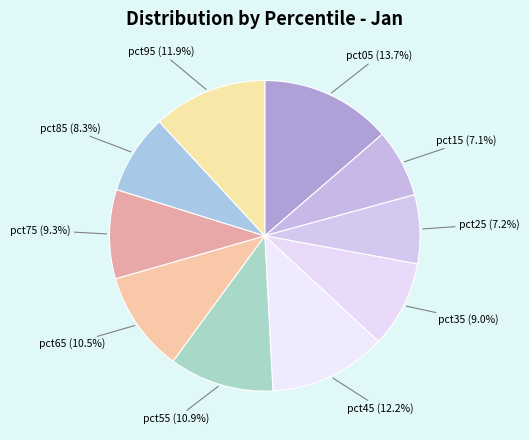

Which category has the smallest portion of the pie?

pct15